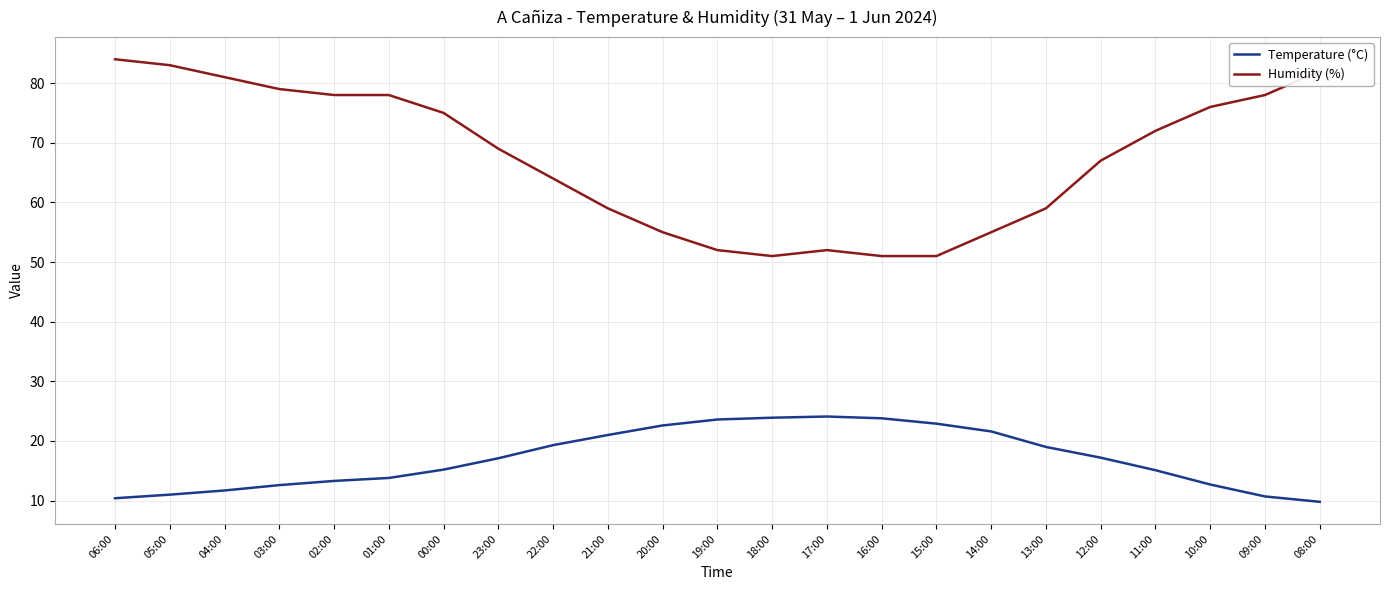

List the series in order of their peak value, lowest first.

Temperature (°C), Humidity (%)